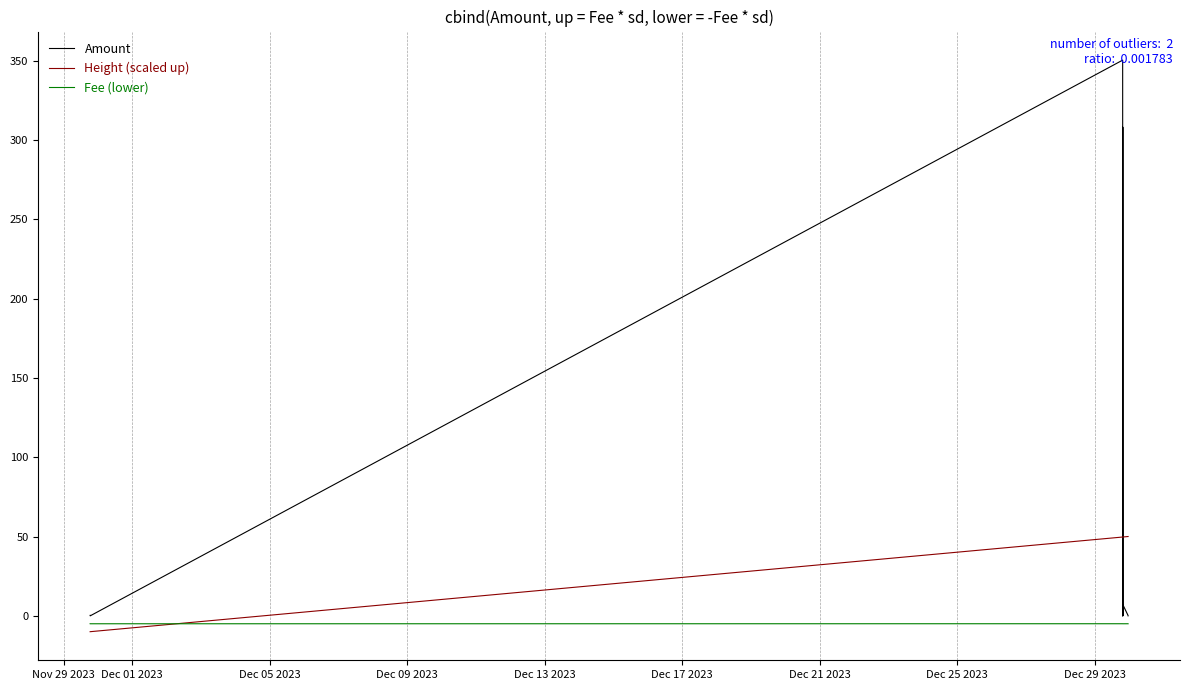

True or false: Amount has a value of 9.5 at Dec 25 2023.

False